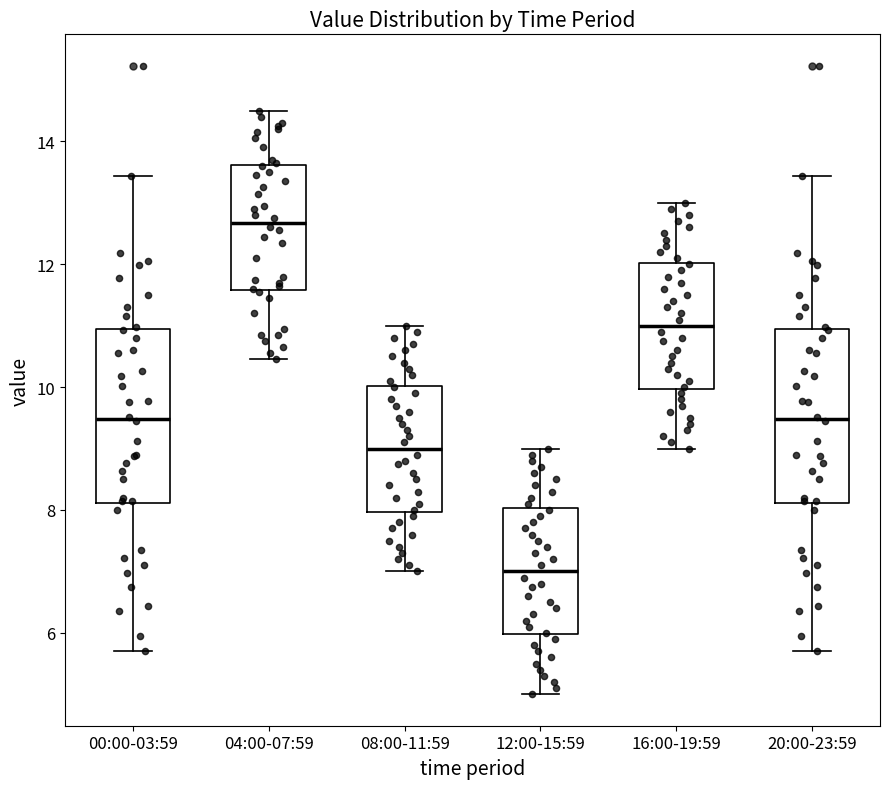

Where does the lower whisker of the box for 12:00-15:59 end on the y-axis? The values are not printed on the chart, so give them approximately, as read against the axis.

5.0